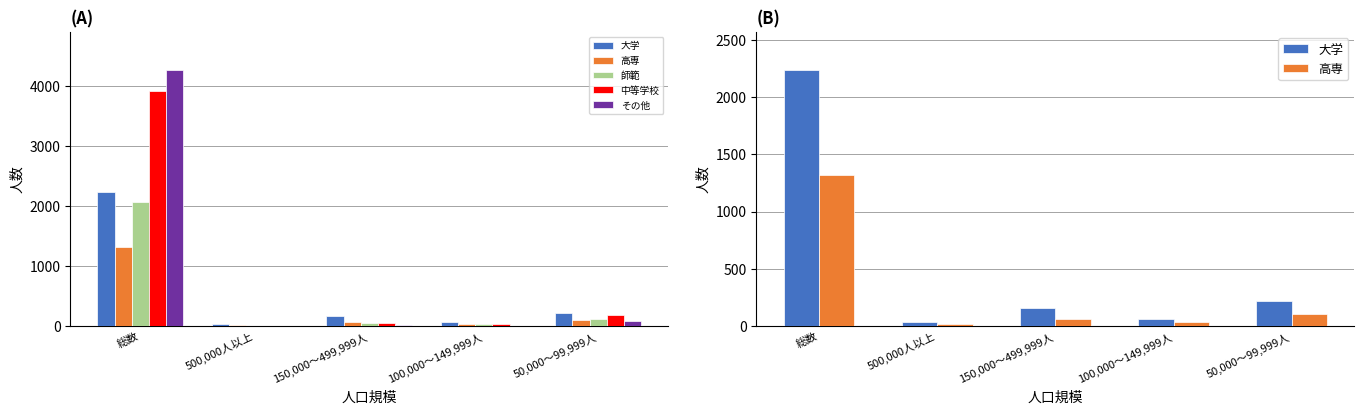

How many categories are shown in the chart?

5